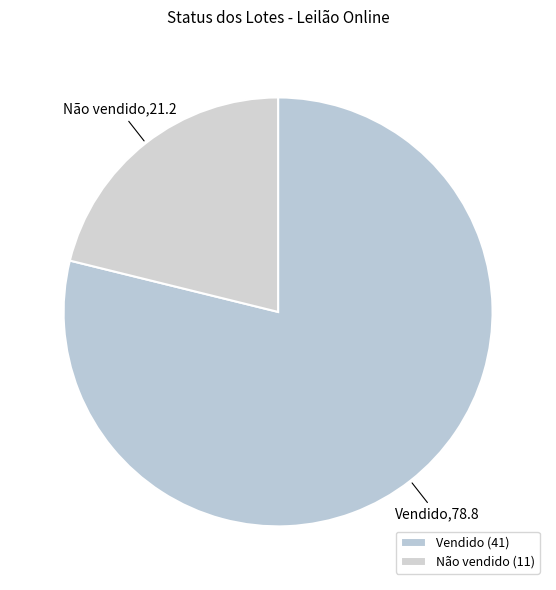

Is it true that Vendido is 84% of the pie?

False